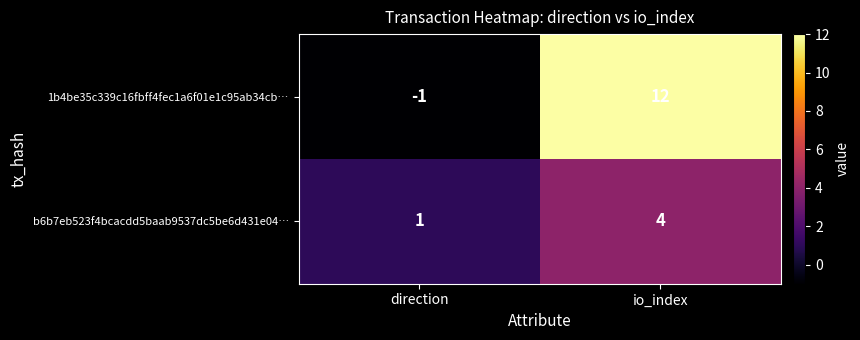

How many values in the b6b7eb523f4bcacdd5baab9537dc5be6d431e04… series are below 4?

1